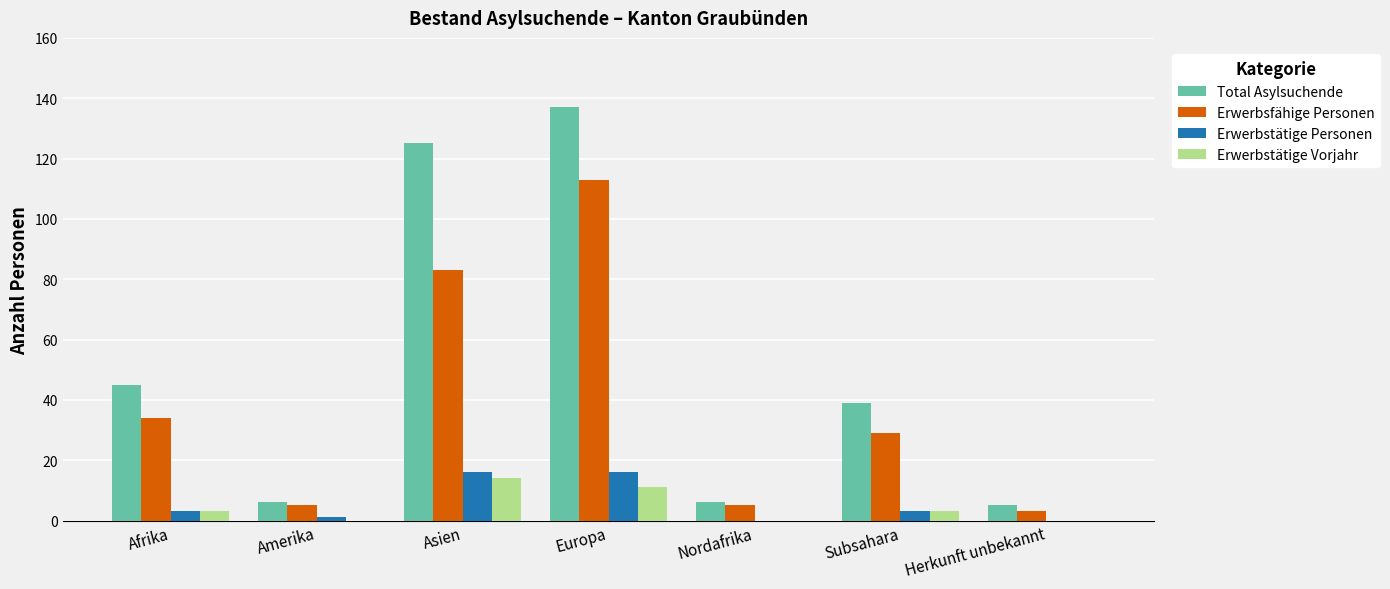

What is the total value across all series at Asien?

238